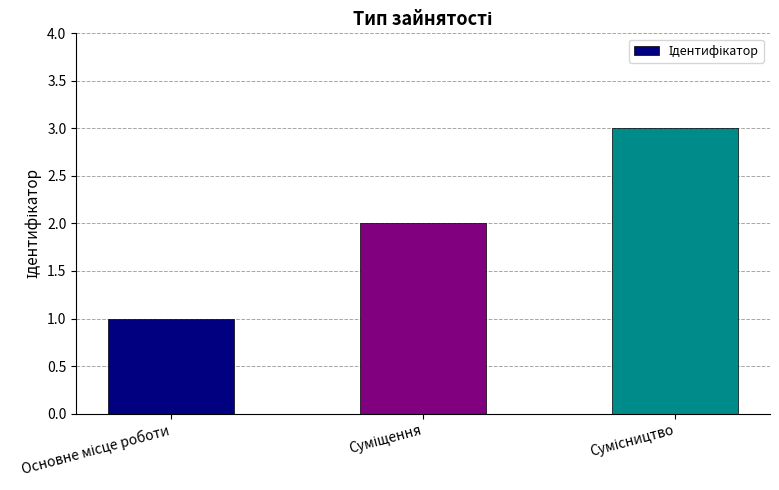

What is the maximum value shown in the chart?

3